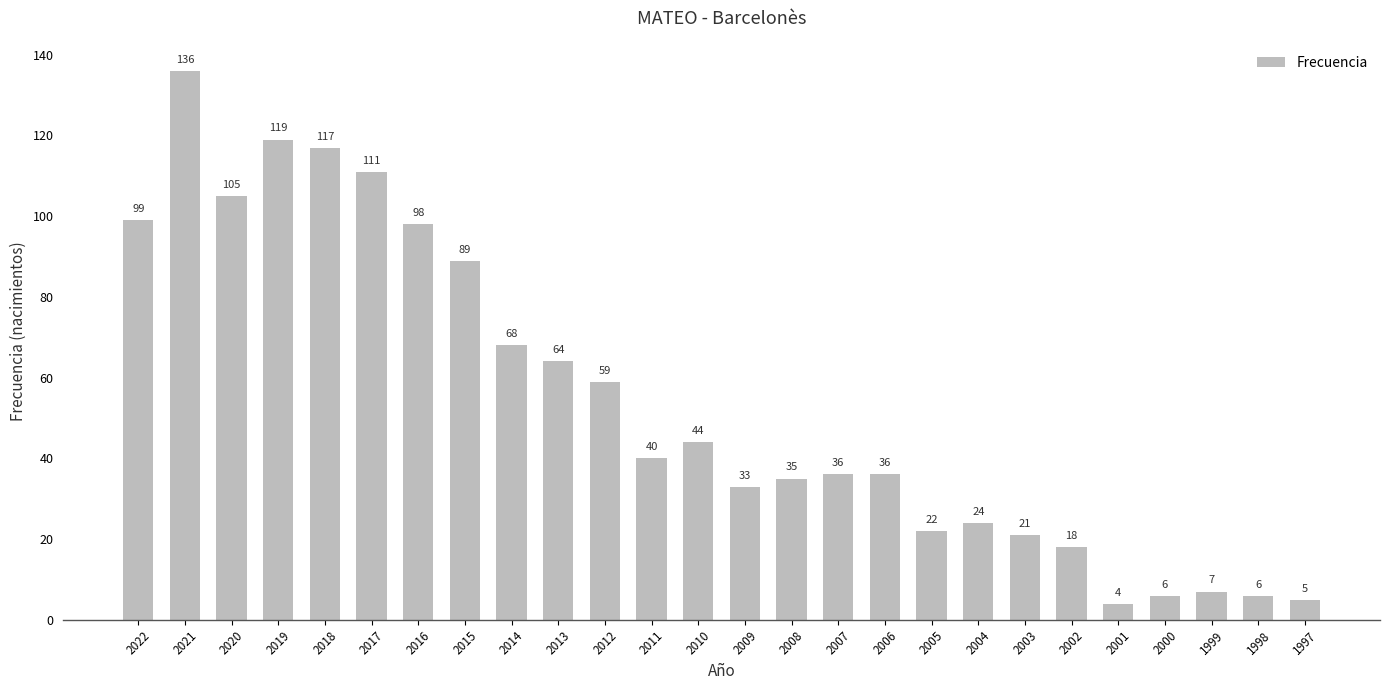

Reading left to right, what are all the values shown in this chart?

2022=99	2021=136	2020=105	2019=119	2018=117	2017=111	2016=98	2015=89	2014=68	2013=64	2012=59	2011=40	2010=44	2009=33	2008=35	2007=36	2006=36	2005=22	2004=24	2003=21	2002=18	2001=4	2000=6	1999=7	1998=6	1997=5